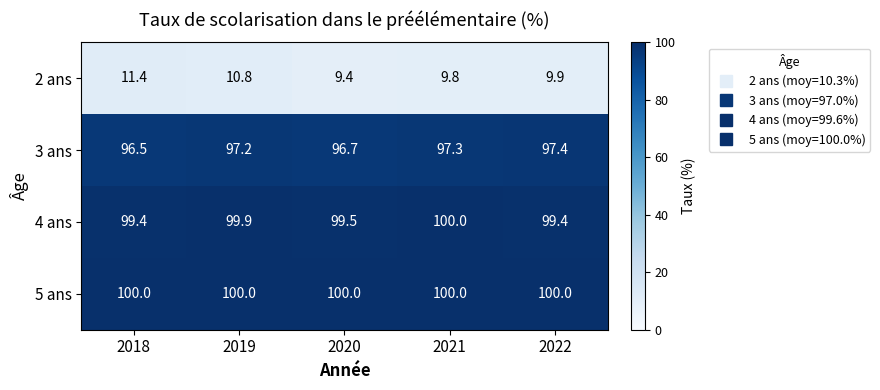

At which category is the sum across all series the highest?

2019